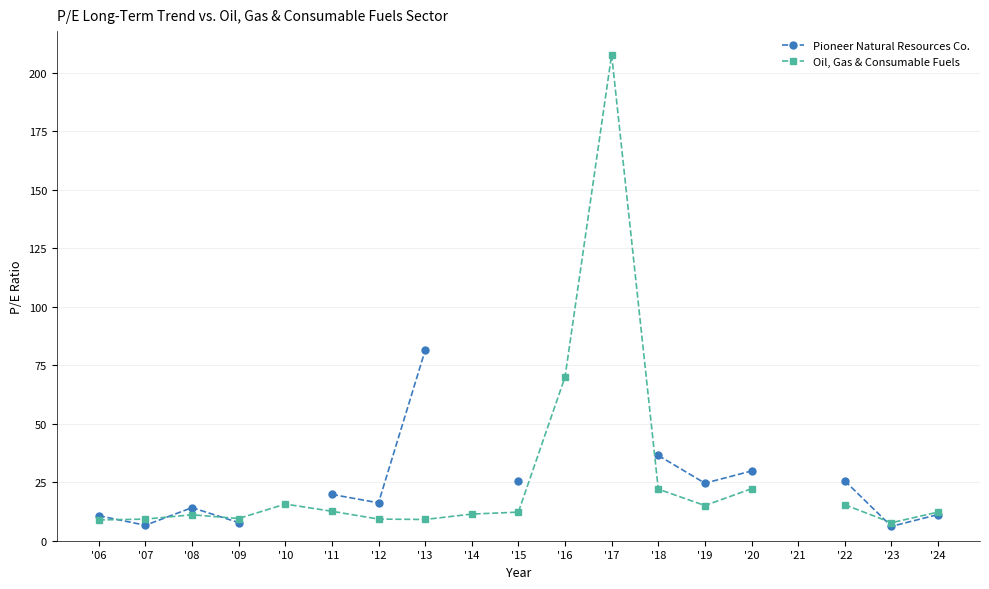

What is the value of the Oil, Gas & Consumable Fuels point at the 6th from the left?

12.6